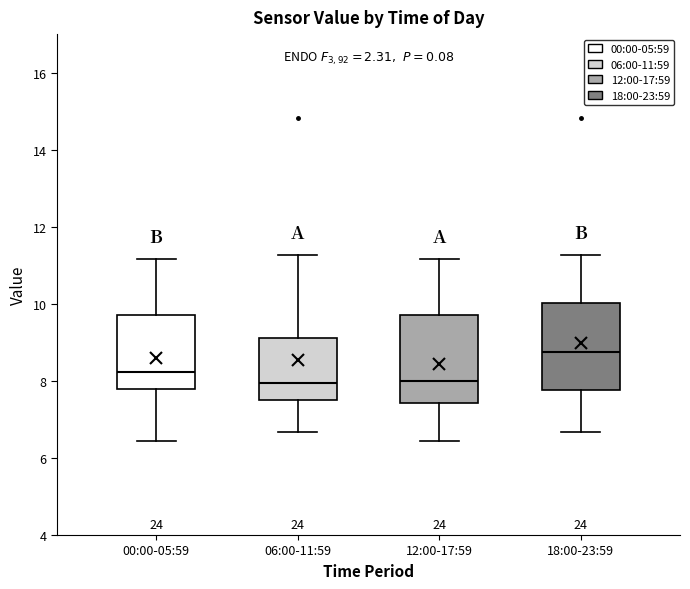

Which box's median line is the highest?

18:00-23:59